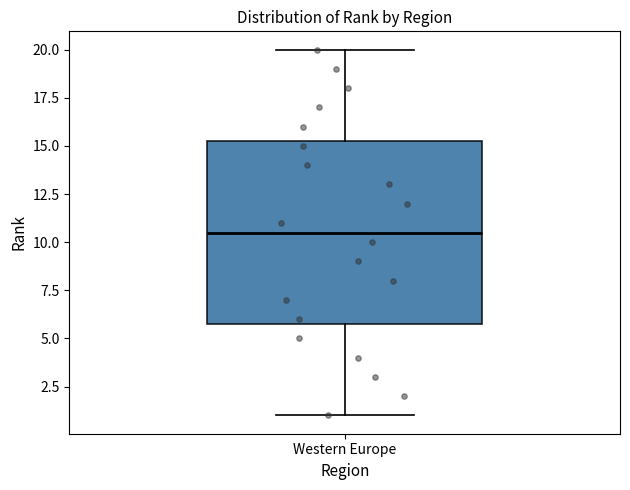

Transcribe this box plot: give where the median line is, the range the box spans, and where the two whiskers end, as read against the y-axis. The values are not printed on the chart, so give them approximately, as read against the axis.

median 10.5, box 6.0 to 15.5, whiskers 1.0 to 20.0